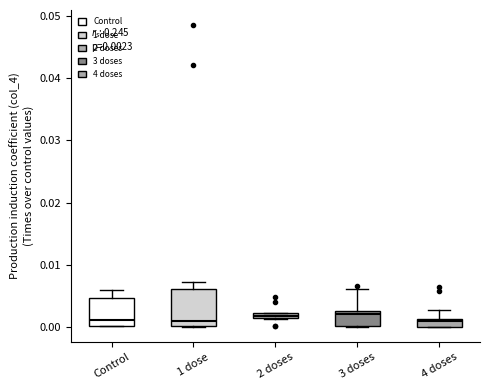

Which box is the tallest, from its lower edge to its upper edge?

1 dose